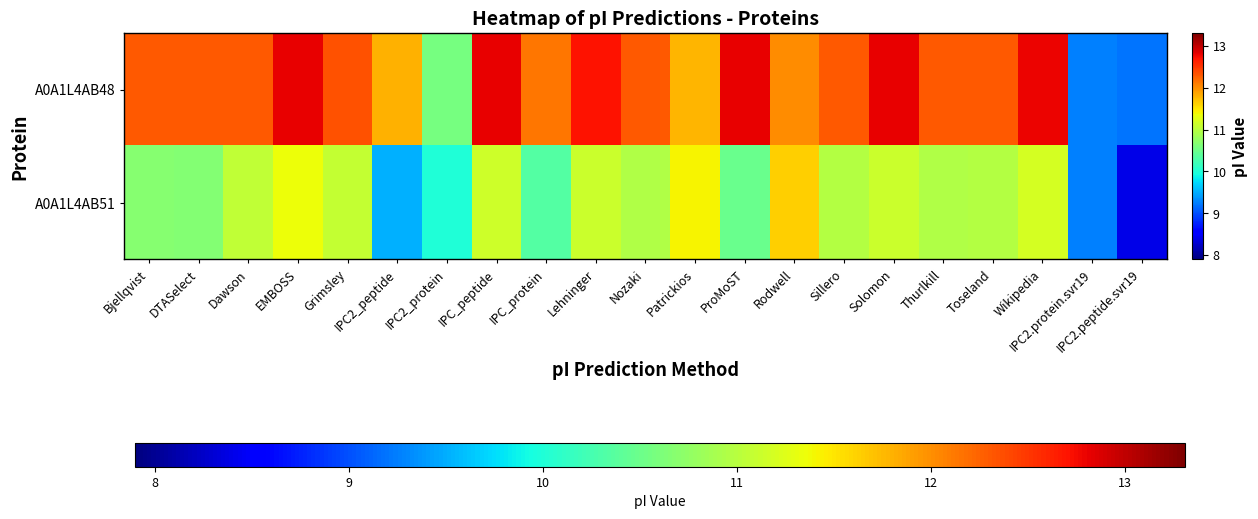

Between Grimsley and Wikipedia, which series saw the biggest shift?

A0A1L4AB48